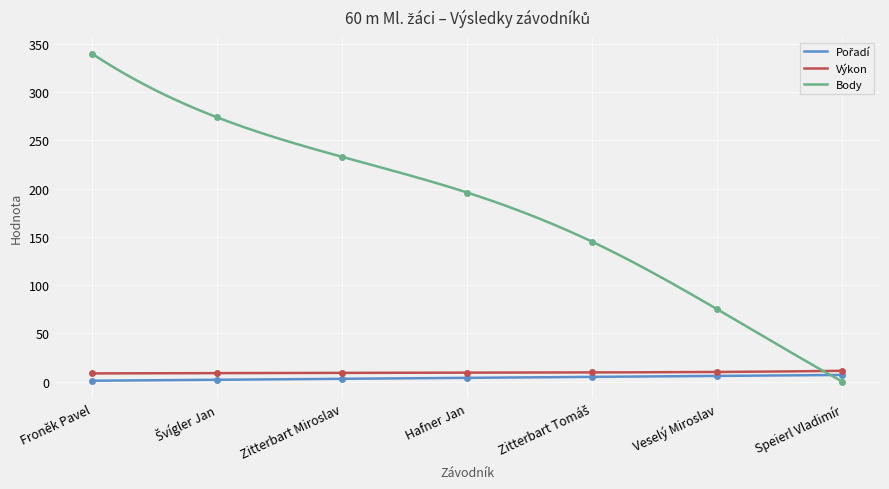

At how many categories does at least one series exceed 325?

1